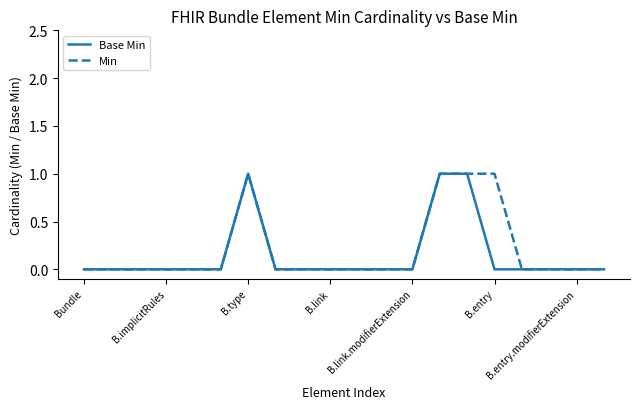

Reading left to right, what are all the values shown in this chart?

Base Min: 0	0	0	0	0	0	1	0	0	0	0	0	0	1	1	0	0	0	0	0
Min: 0	0	0	0	0	0	1	0	0	0	0	0	0	1	1	1	0	0	0	0